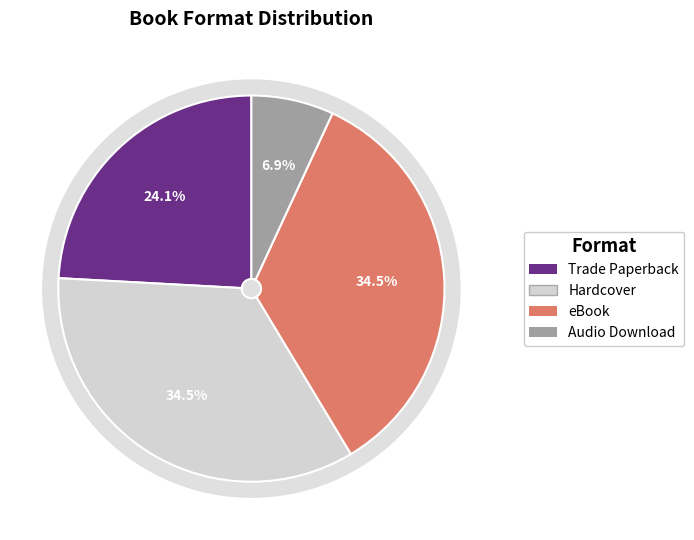

Do Other and Hardcover together represent more than half of the pie?

No